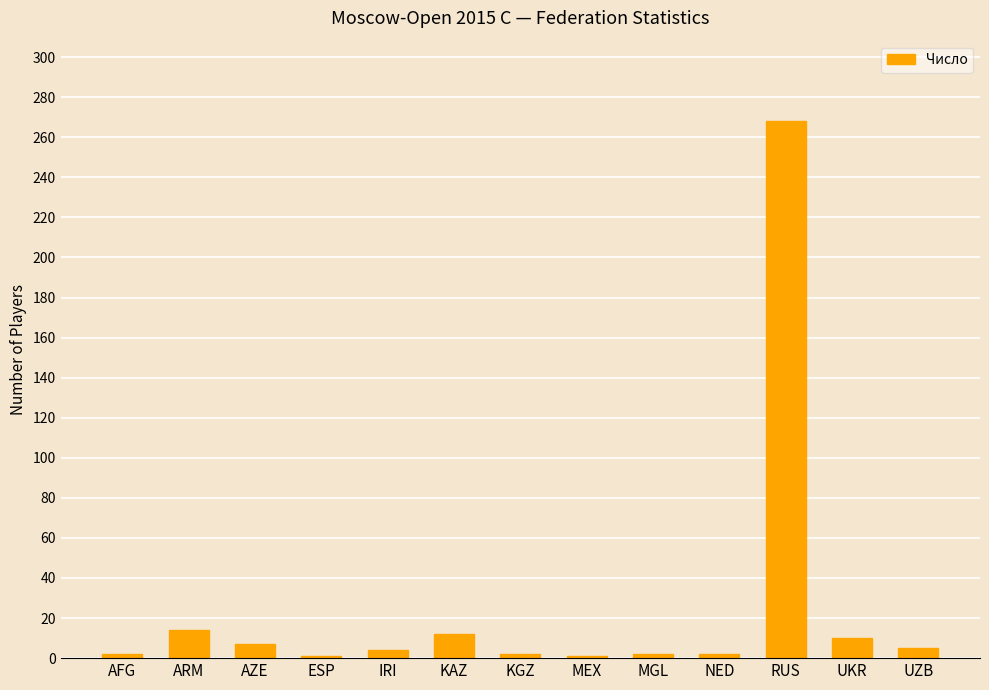

What is the label of the 12th bar from the left?

UKR